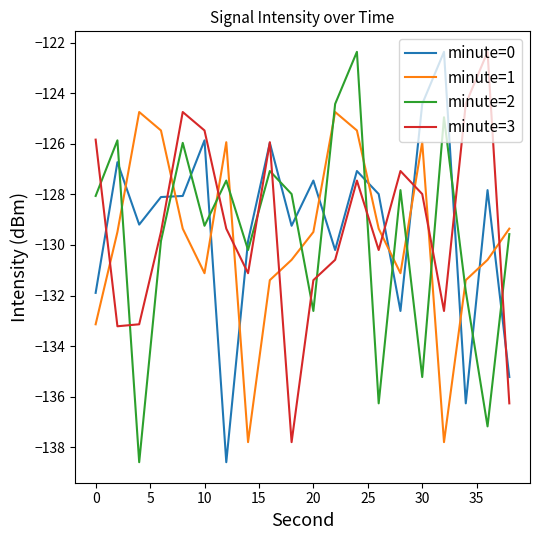

Which series ends up on top after the final intersection of minute=2 and minute=3?

minute=2